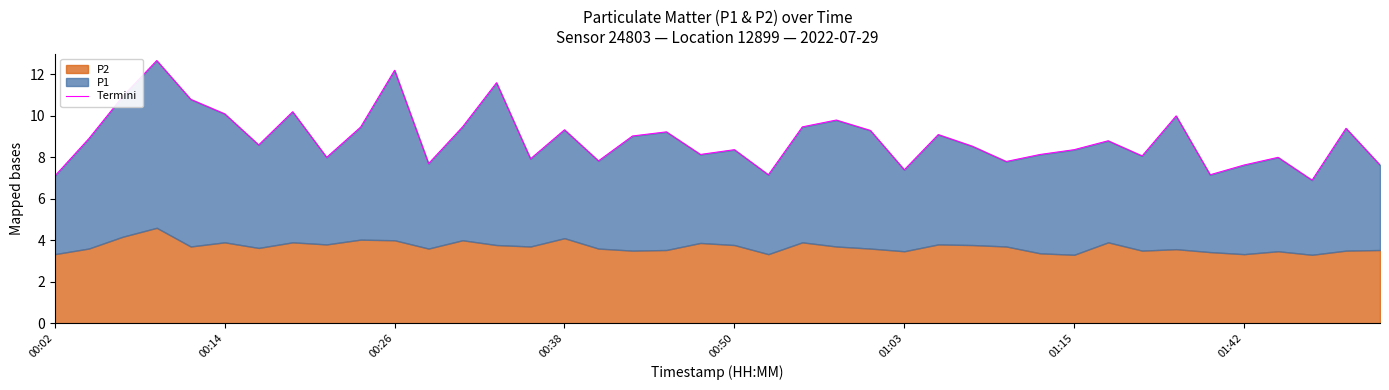

Reading right to left, transcribe all the data shown in this chart.

7.6	9.4	6.9	8.0	7.6	7.2	10.0	8.1	8.8	8.4	8.1	7.8	8.5	9.1	7.4	9.3	9.8	9.5	7.2	8.4	8.1	9.2	9.0	7.8	9.3	7.9	11.6	9.5	7.7	12.2	9.5	8.0	10.2	8.6	10.1	10.8	12.7	10.9	8.9	7.1